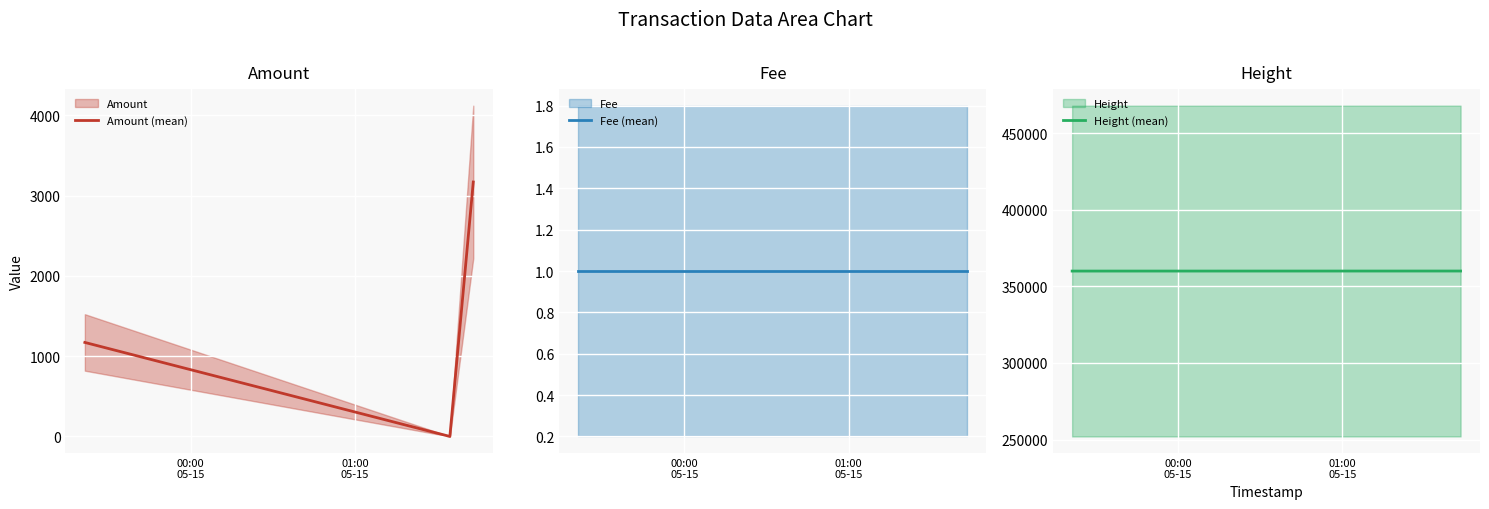

What is the highest value of the Amount (mean) series?

3169.3